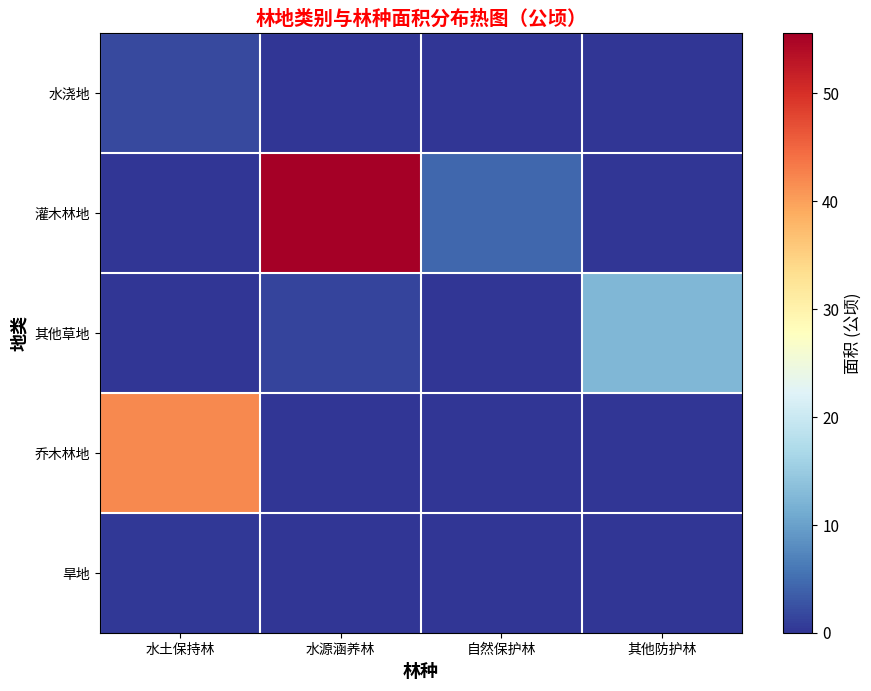

Rank the series at 水土保持林 from lowest to highest value.

灌木林地, 其他草地, 旱地, 水浇地, 乔木林地